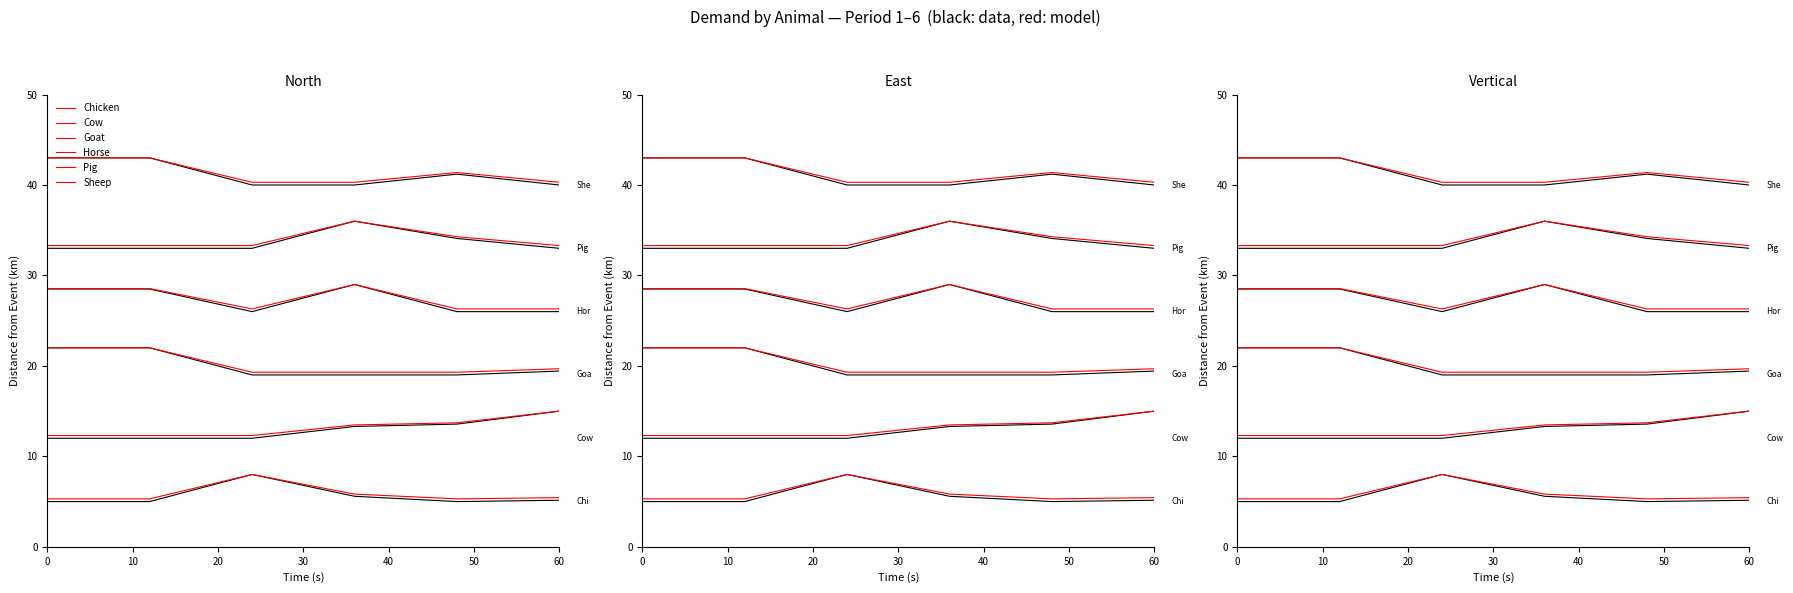

Rank the series at 0 from highest to lowest value.

Sheep, Pig, Horse, Goat, Cow, Chicken